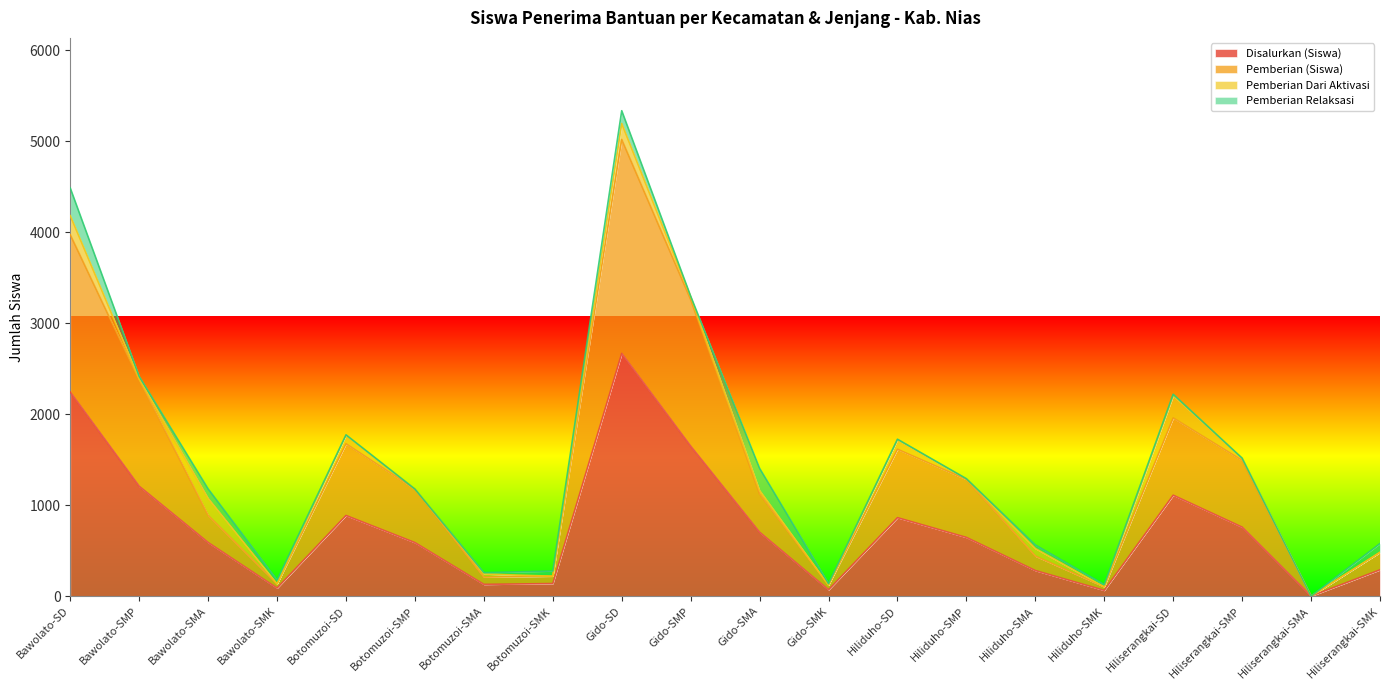

At which category is the sum across all series the highest?

Gido-SD